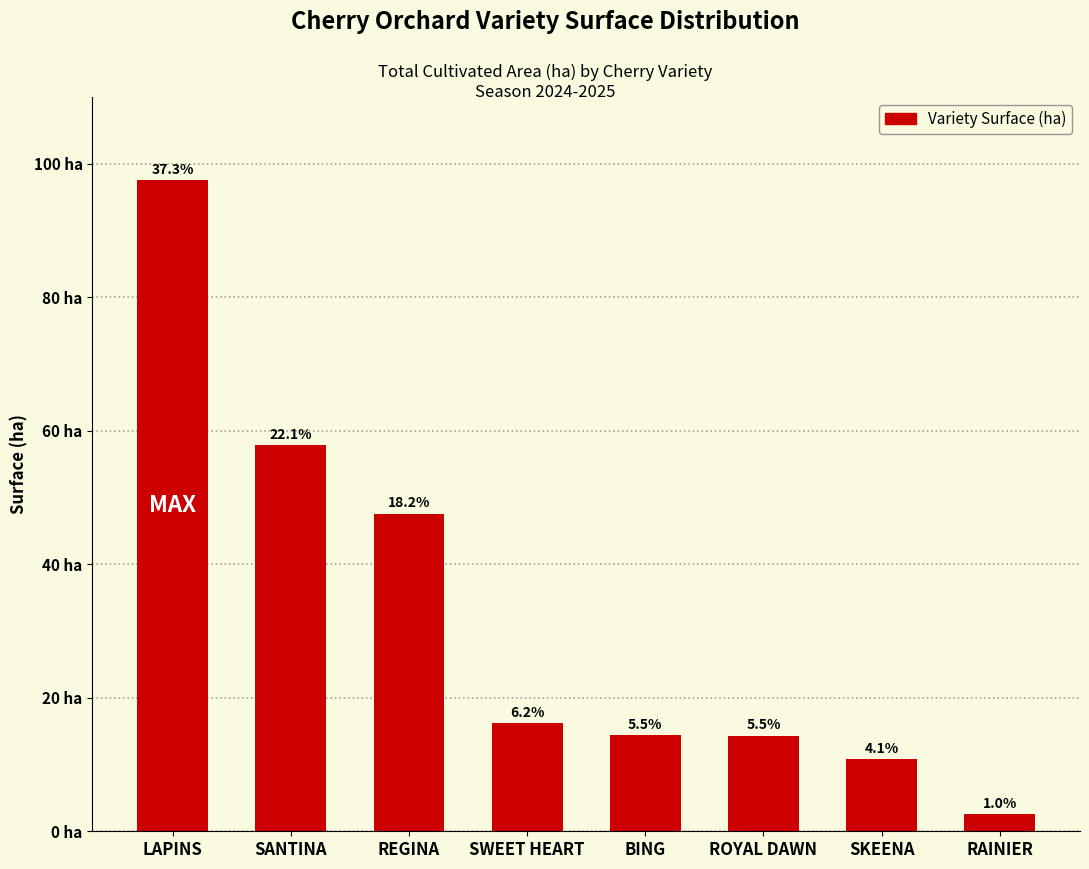

What is the label of the 6th bar from the right?

REGINA